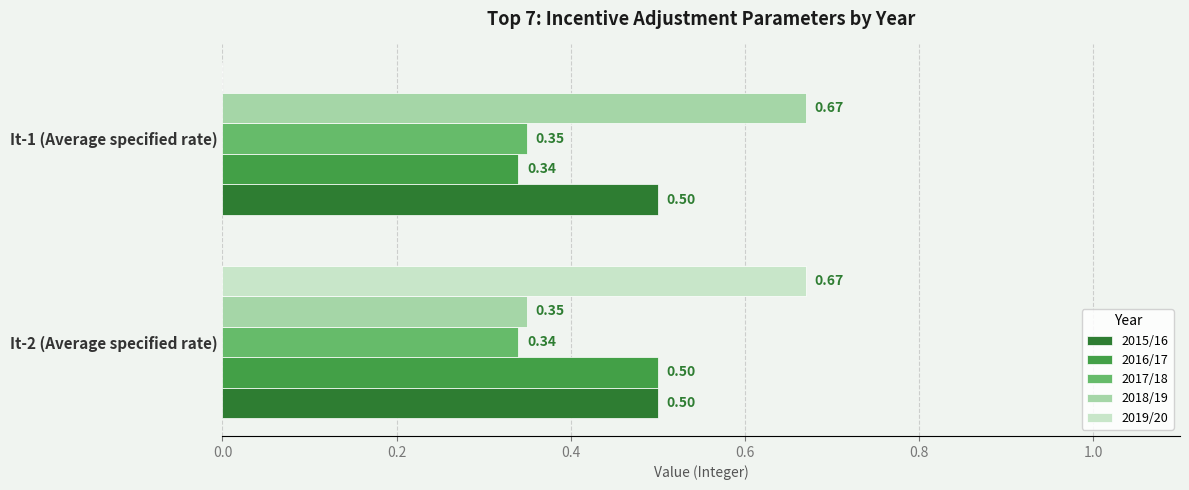

What is the sum of all 2016/17 values?

0.8